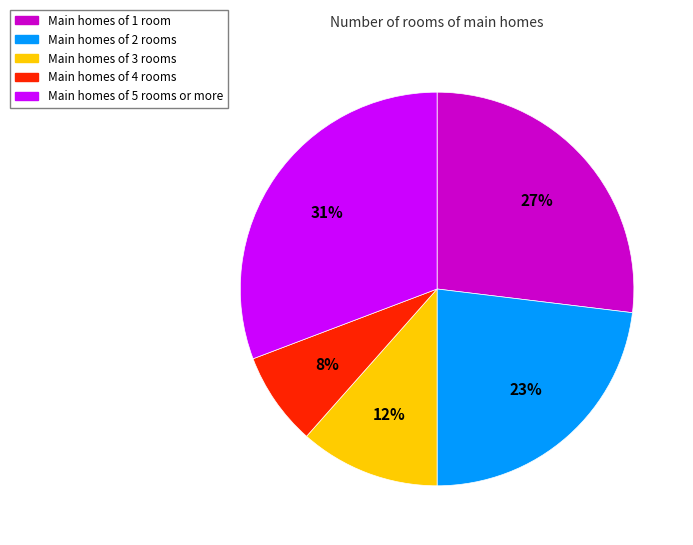

To the nearest percent, what is the difference between the largest and smallest slice percentages?

23%